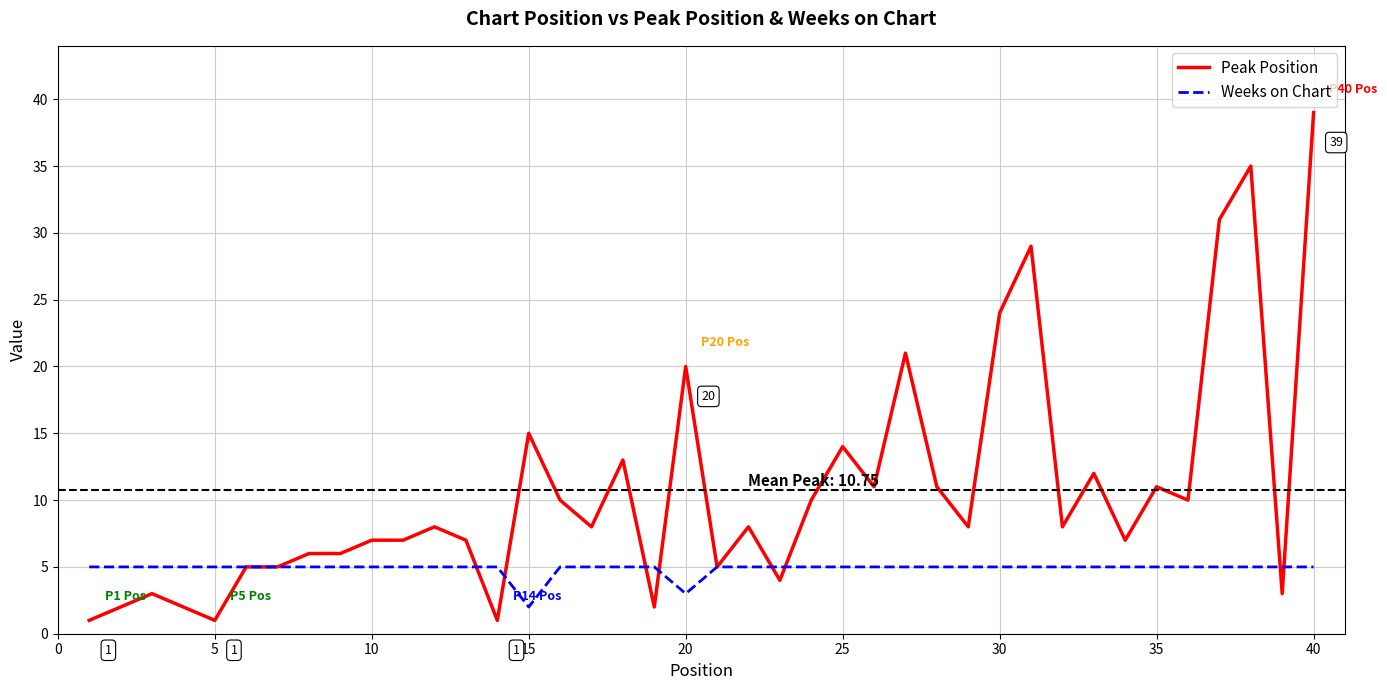

List the series in order of their peak value, highest first.

Peak Position, Weeks on Chart